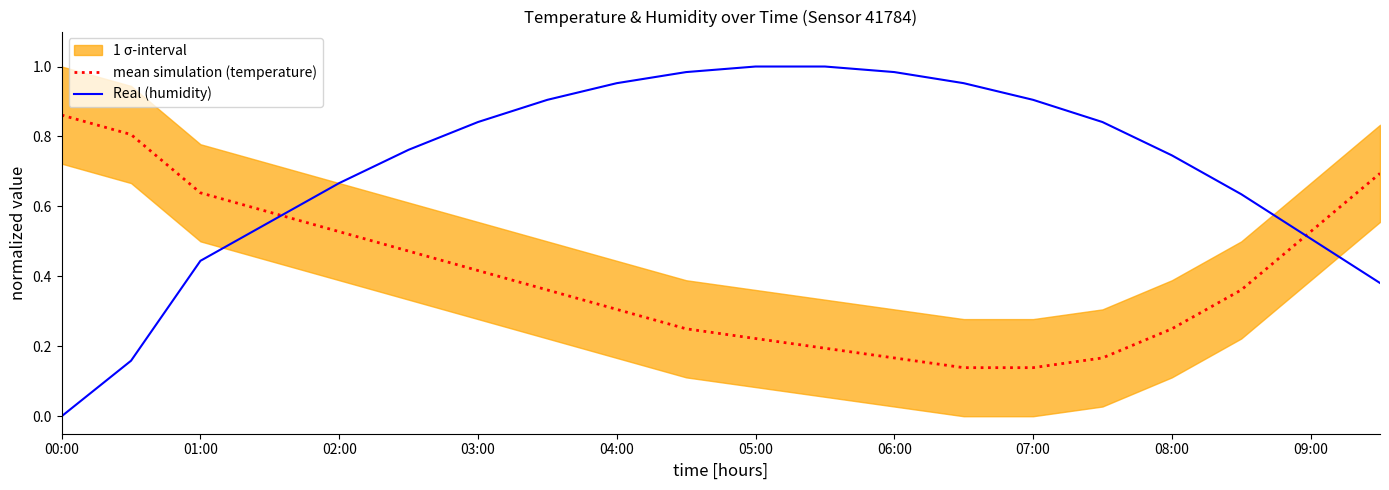

Which series has the largest total across all categories?

Real (humidity)